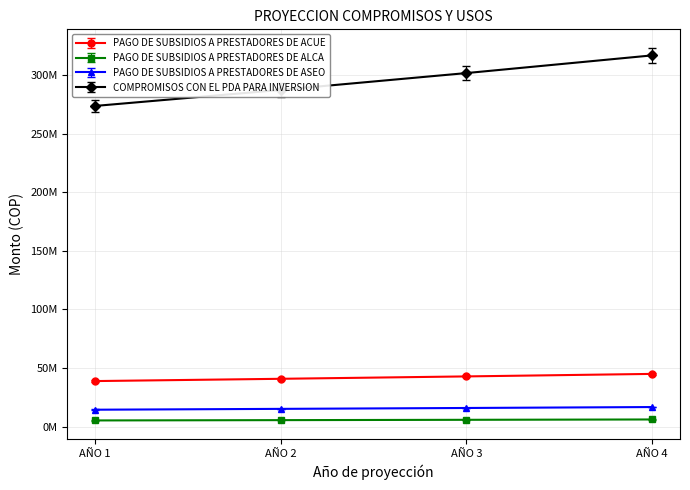

True or false: COMPROMISOS CON EL PDA PARA INVERSION and PAGO DE SUBSIDIOS A PRESTADORES DE ALCA intersect in this chart.

False